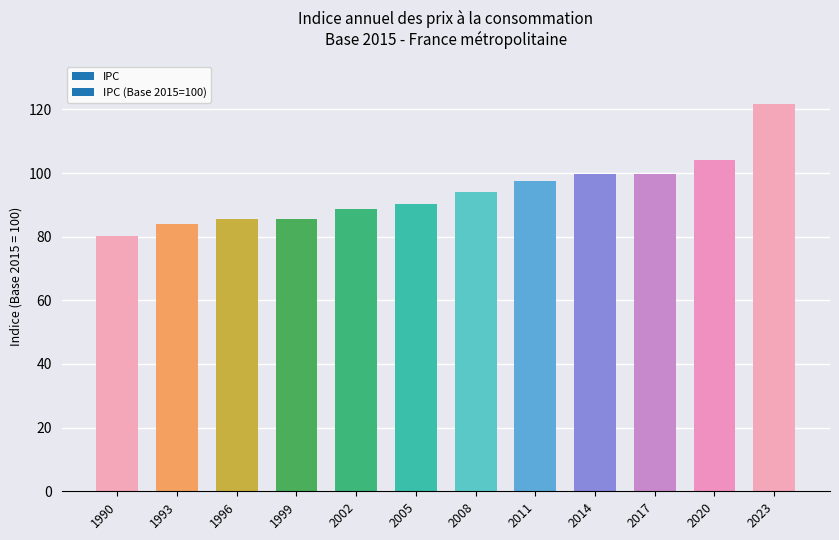

Count the number of data series in this chart.

1